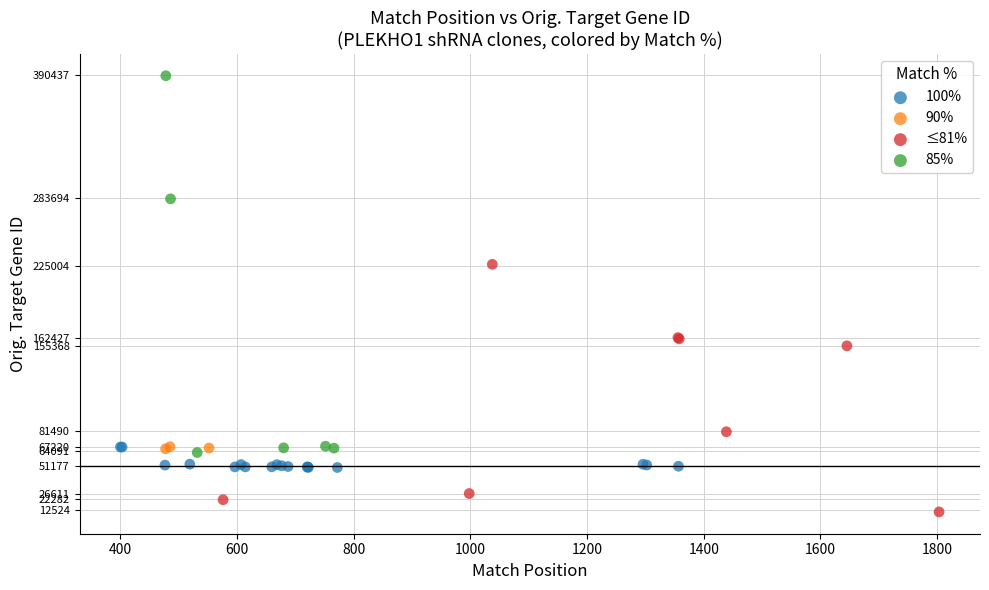

Which series contains the lowest Y value?

≤81%